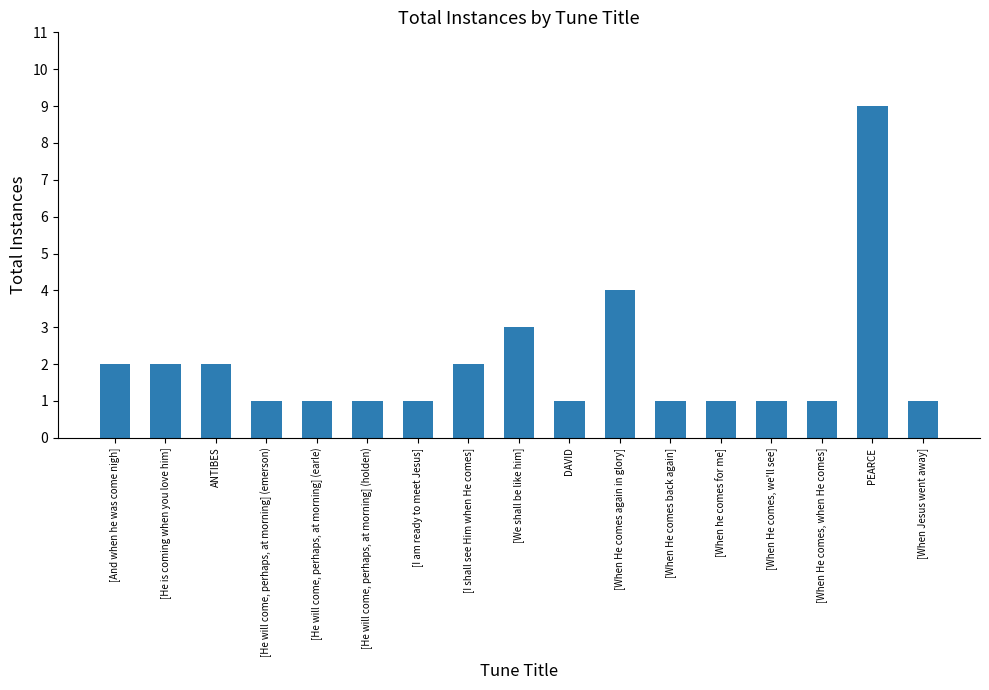

What is the label of the 11th bar from the right?

[I am ready to meet Jesus]